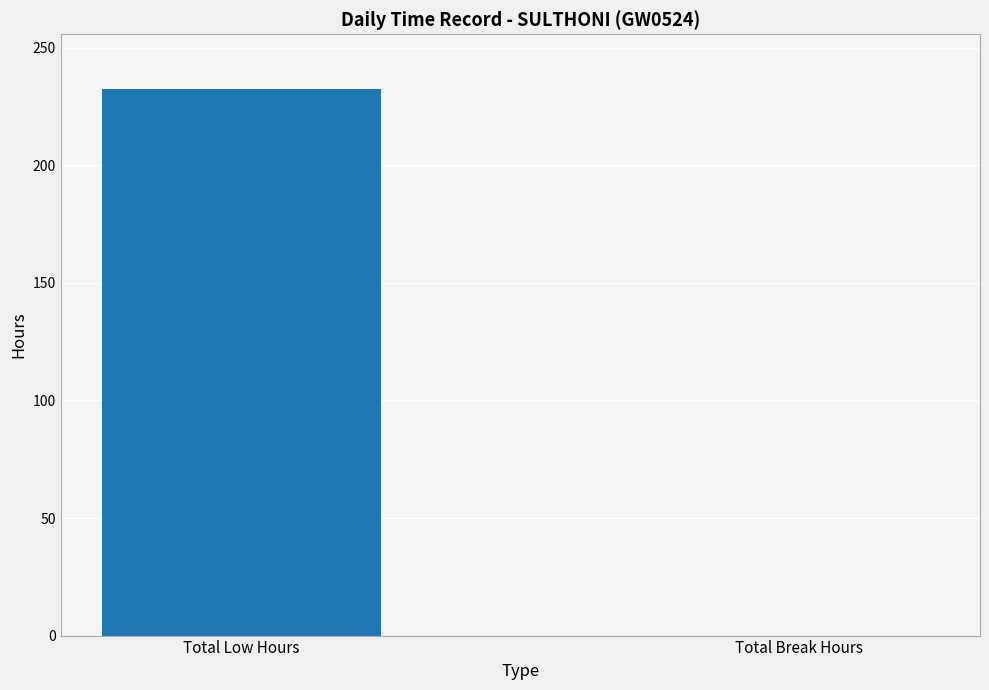

Where is the data nearest to the value 116?

Total Break Hours